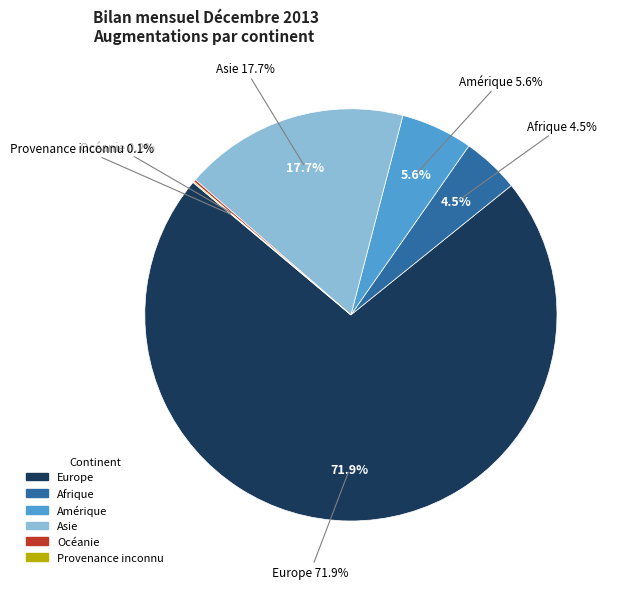

What is the smallest slice in the pie chart?

Provenance inconnu